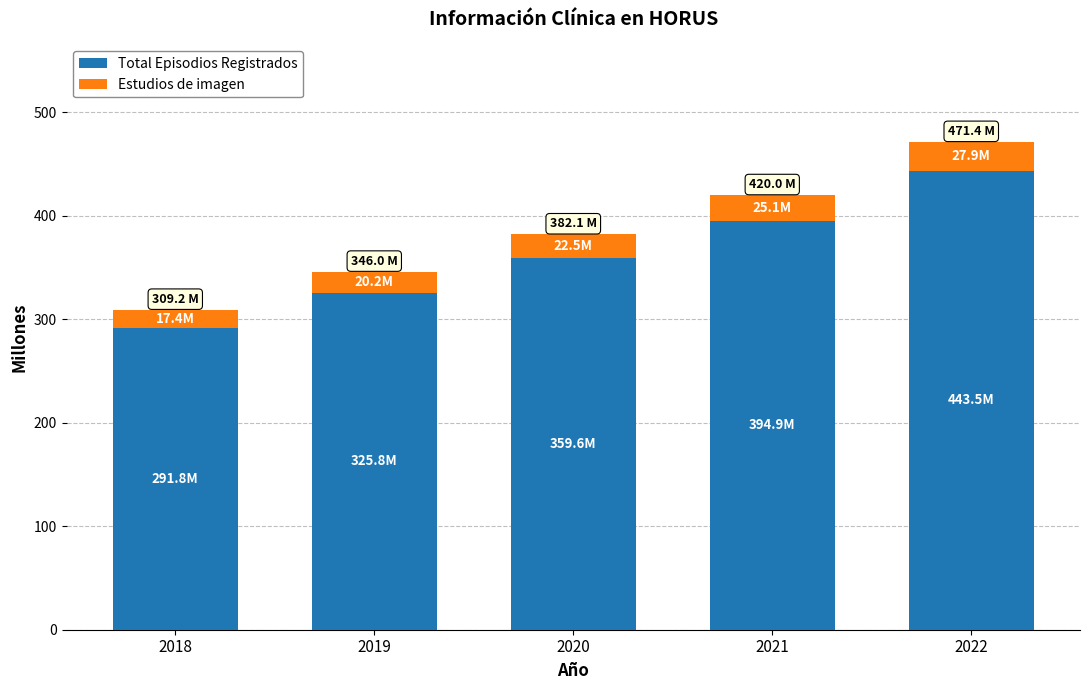

The value of Total Episodios Registrados at 2022 is 651.9. True or false?

False